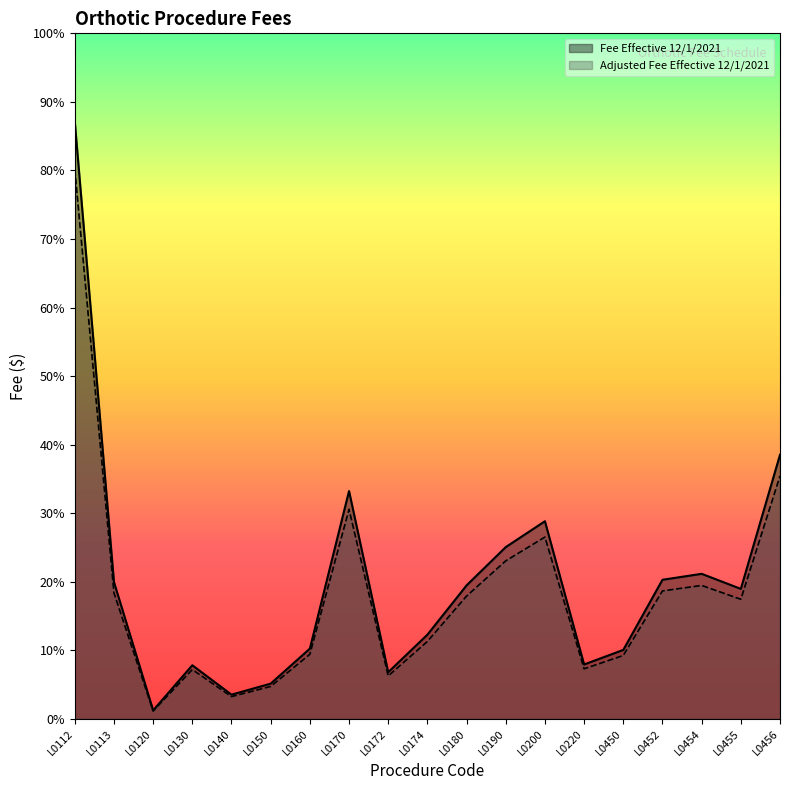

Reading left to right, list all the values displayed in this chart.

Fee Effective 12/1/2021: 1132.8	259.6	16.2	101.7	46.0	66.9	133.2	432.0	88.6	159.7	253.2	325.8	374.8	103.2	130.8	263.8	275.1	246.6	500.9
Adjusted Fee Effective 12/1/2021: 1042.1	238.8	14.9	93.5	42.3	61.5	122.6	397.5	81.5	146.9	233.0	299.7	344.8	95.0	120.4	242.7	253.1	226.9	460.8